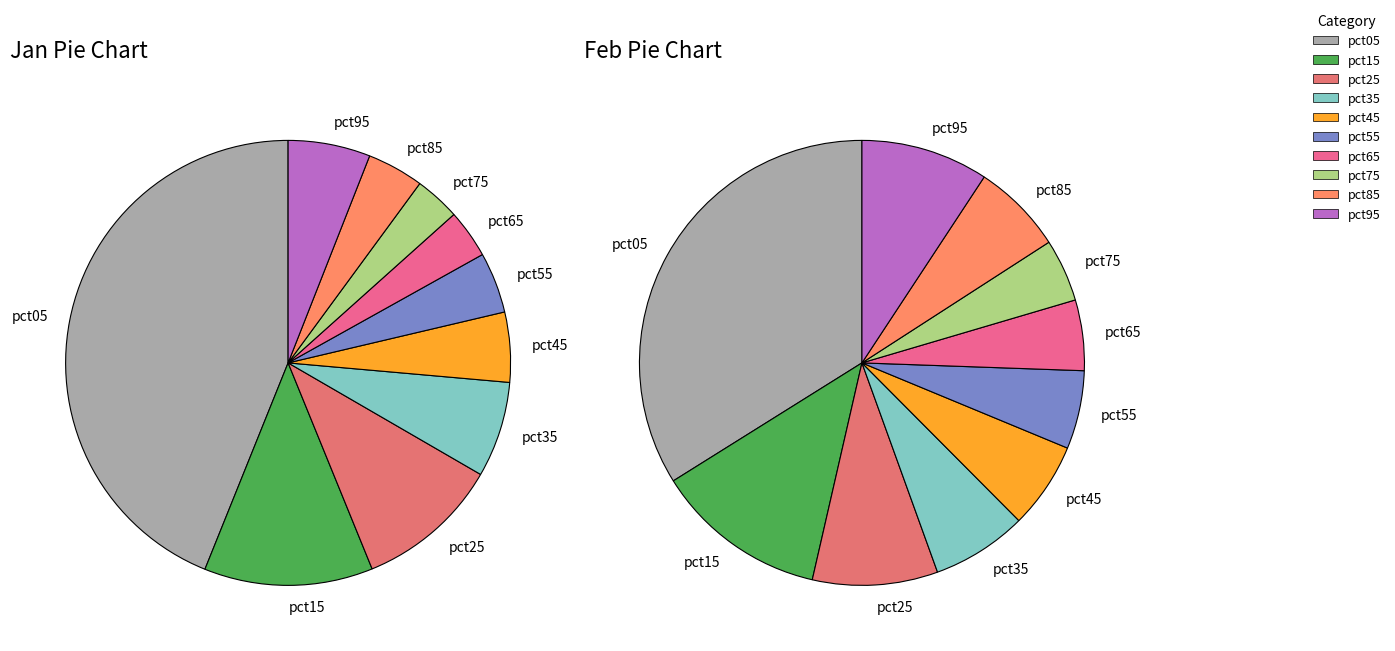

How many slices are in this pie chart?

10